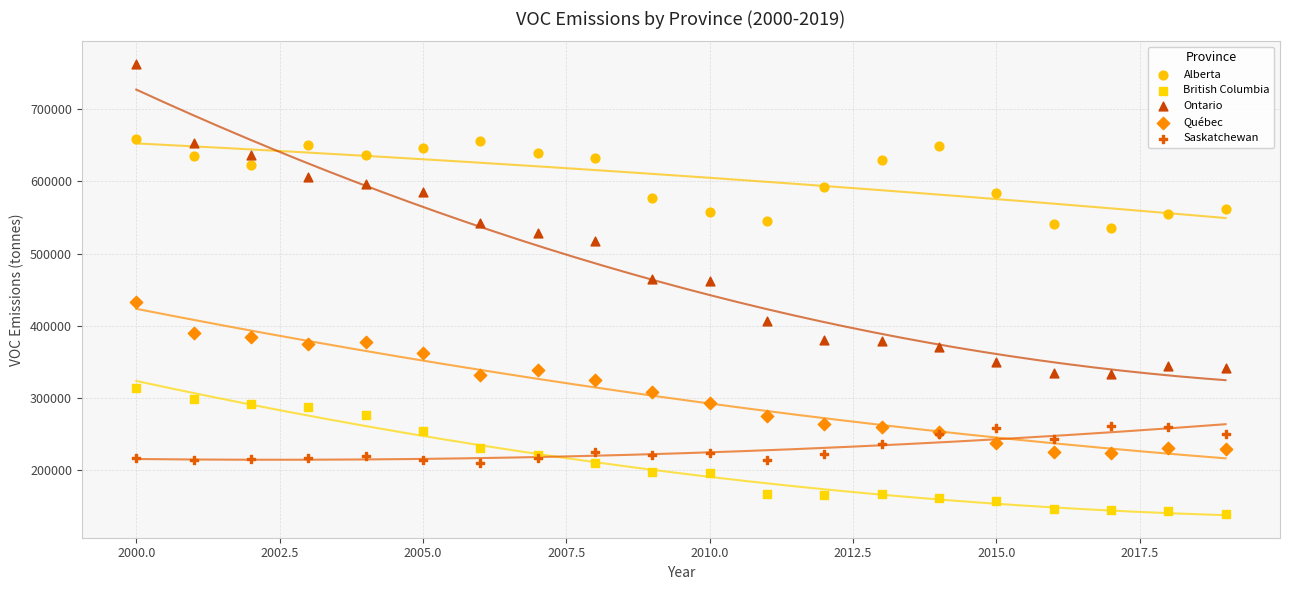

Which series has the widest spread of Y values?

Ontario